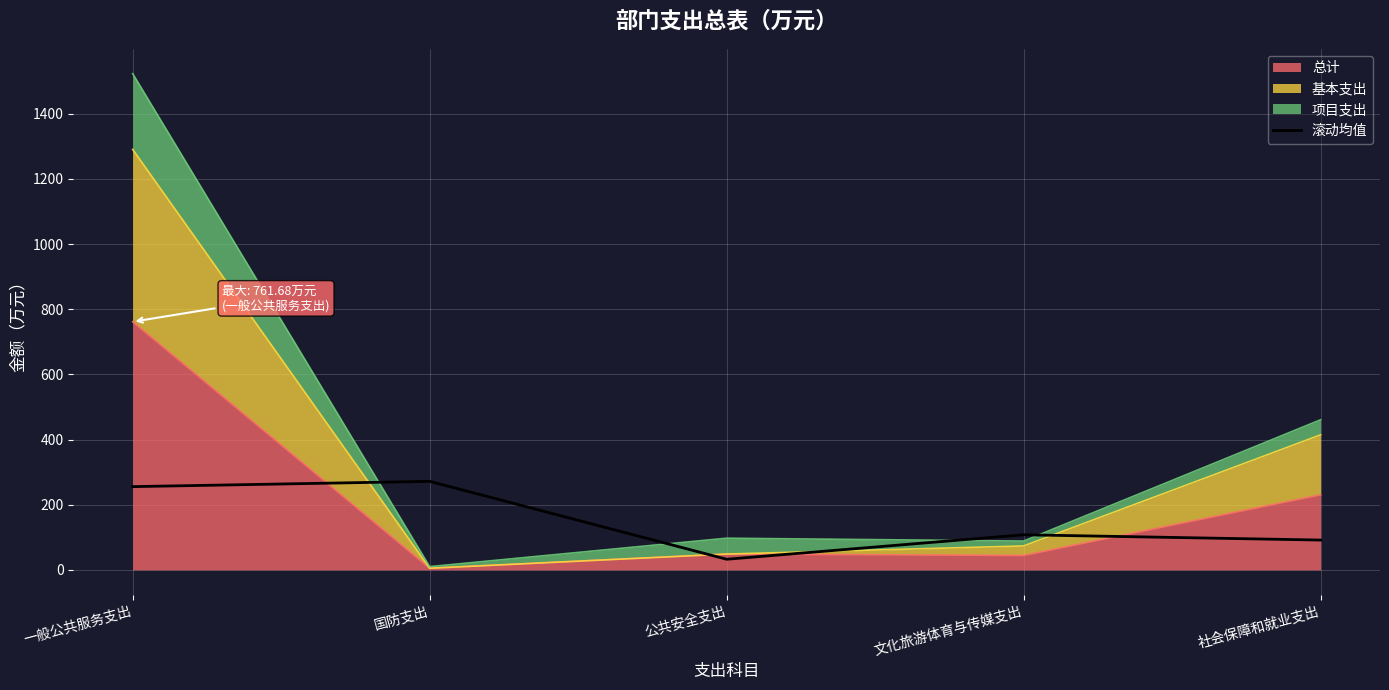

At which label is the value closest to 152?

文化旅游体育与传媒支出